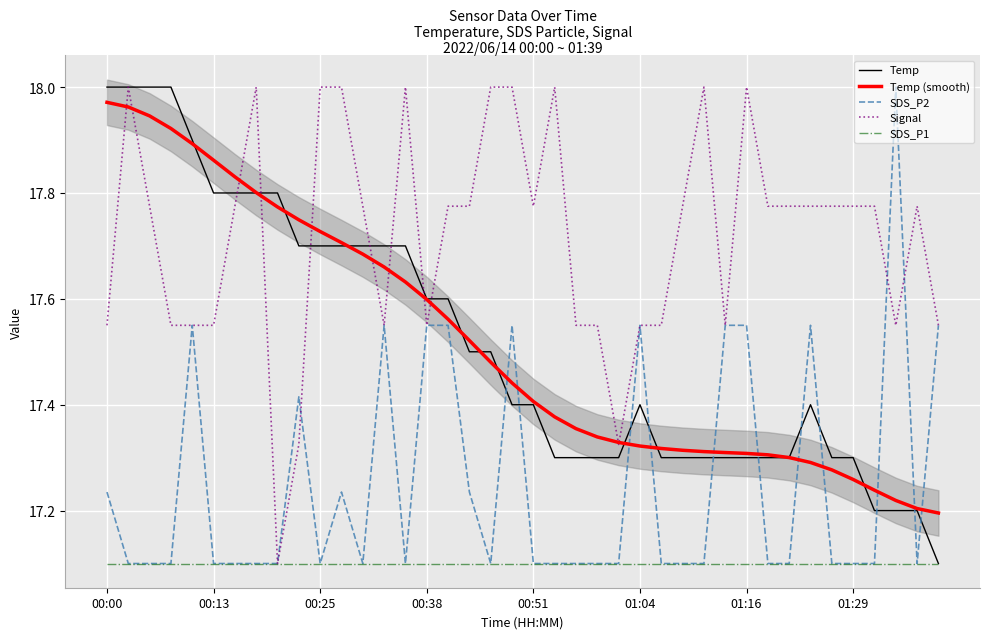

True or false: SDS_P2 and SDS_P1 intersect in this chart.

False